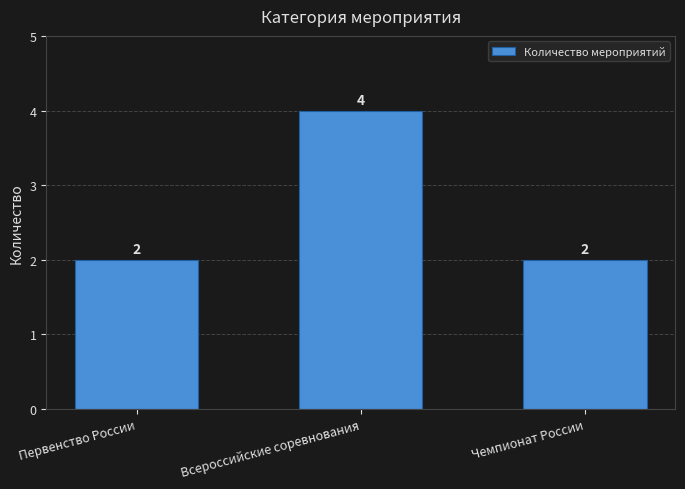

What position from the left is Всероссийские соревнования?

2